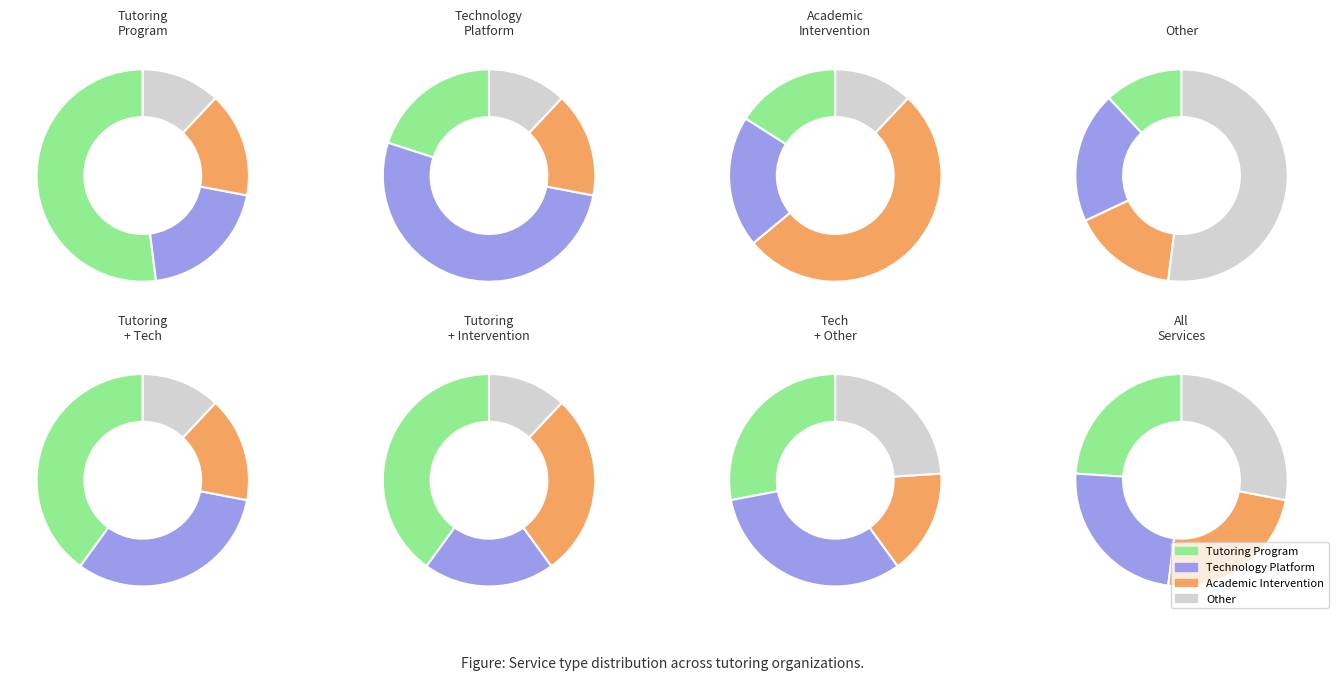

Which category has the smallest portion of the pie?

Other